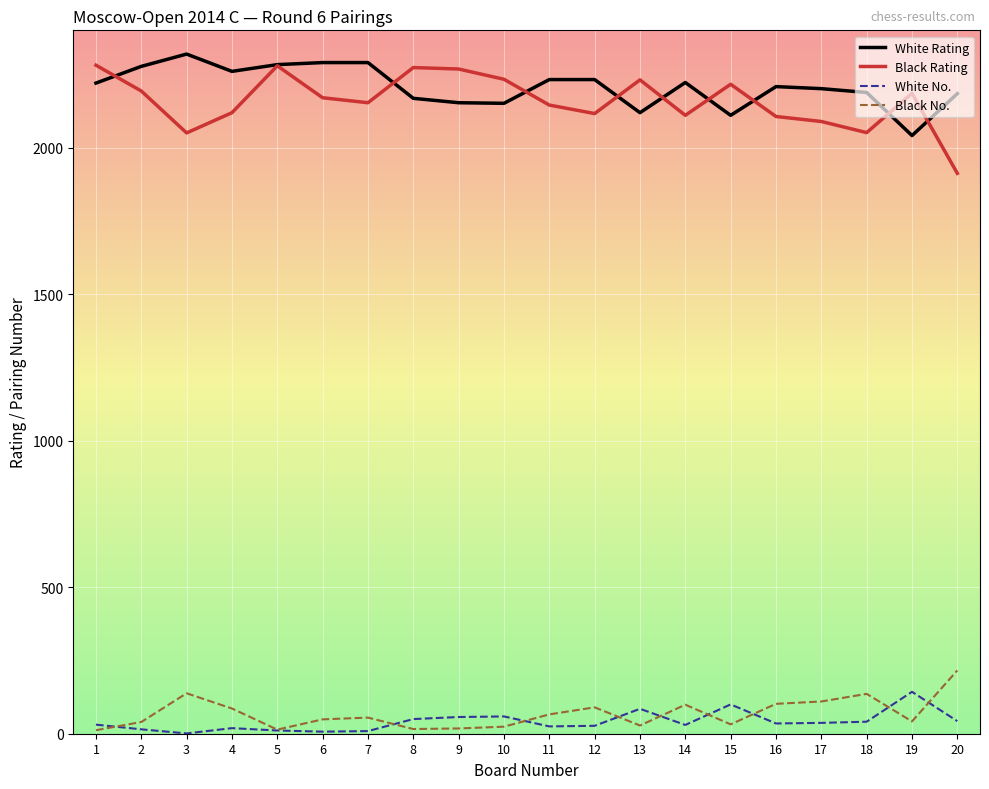

What is the difference between the highest and lowest values at 13?

2203